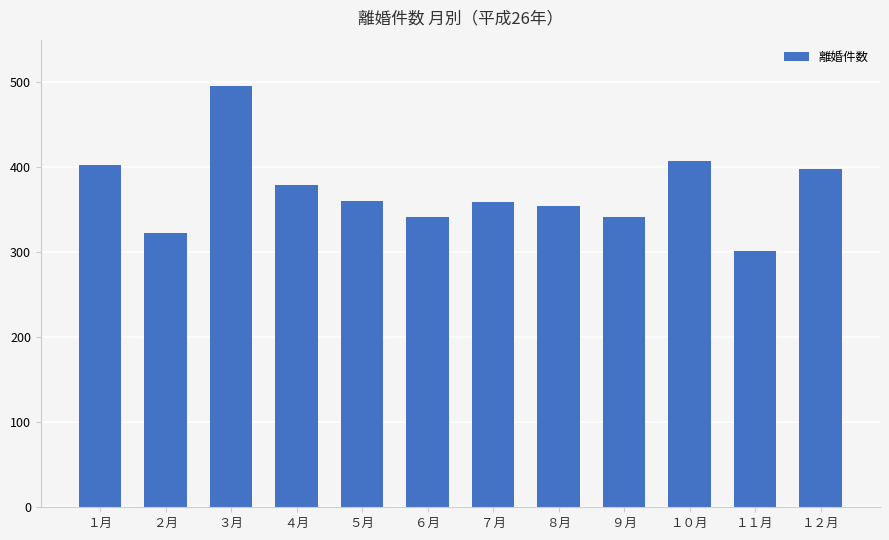

The chart shows a value of 301 at １１月. True or false?

True